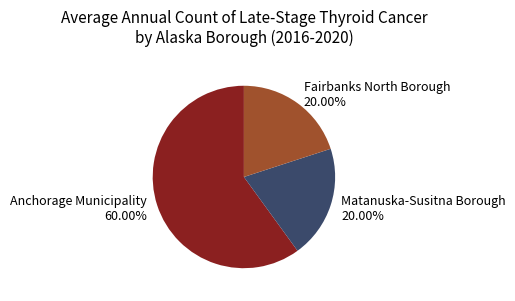

Which category has the biggest portion of the pie?

Anchorage Municipality